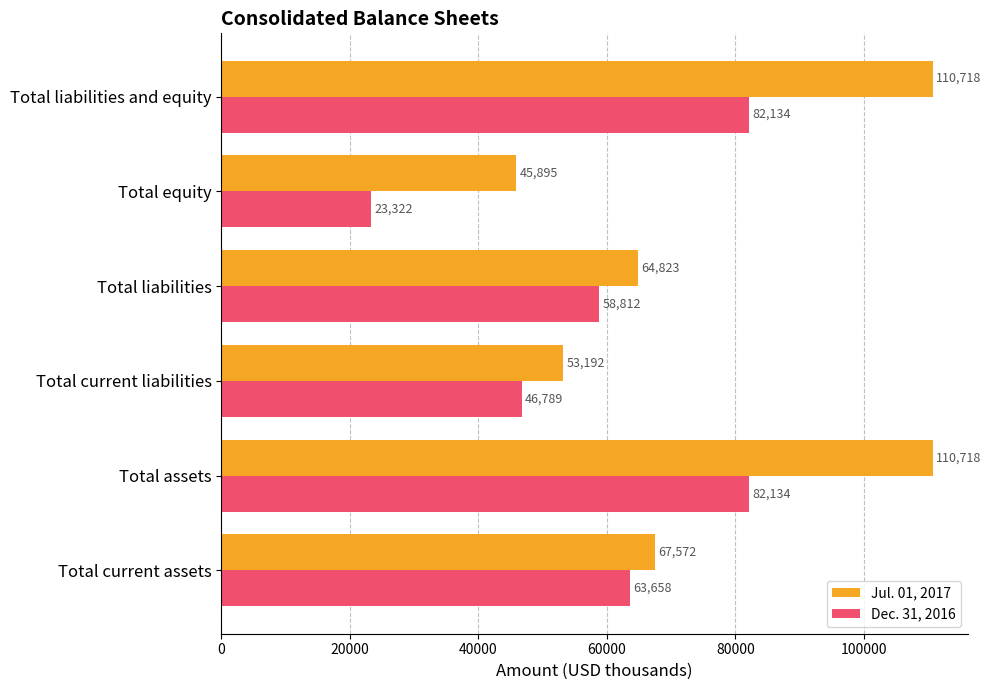

The Jul. 01, 2017 series shows 67572 at Total current assets. True or false?

True